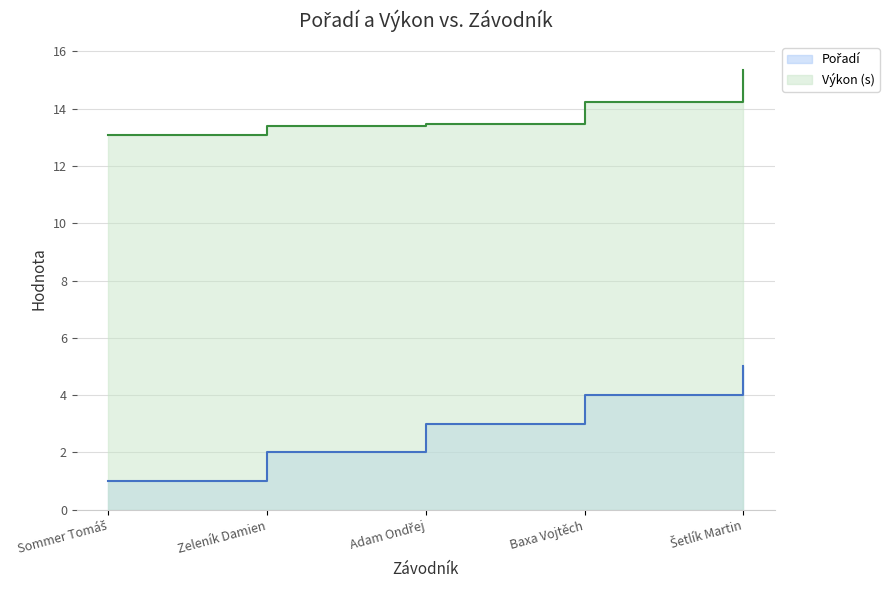

What is the value of the Výkon point at the 2nd from the left?

13.4